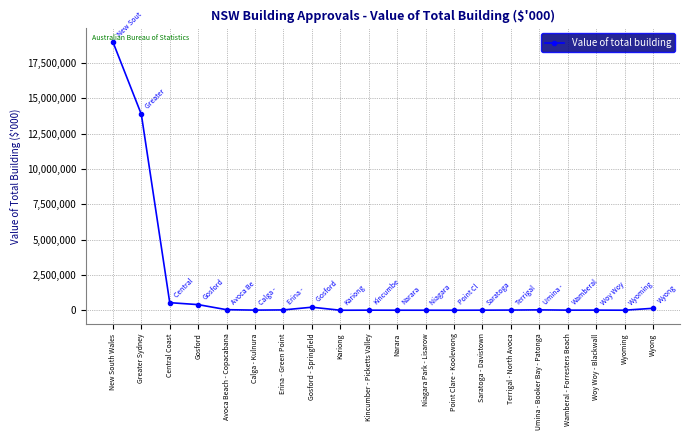

At which category does the chart reach its peak across all series?

New South Wales